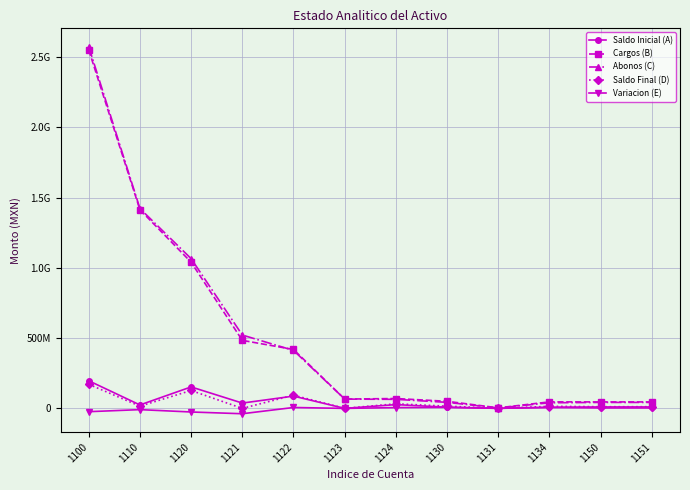

Is this an area chart (filled region under the line)?

No